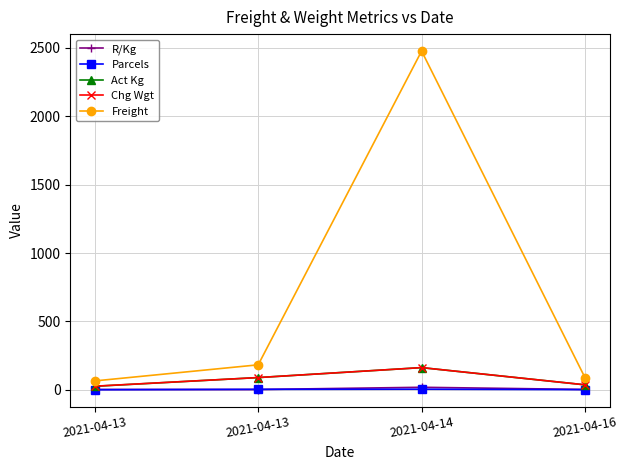

What is the maximum value shown in the chart?

2477.2